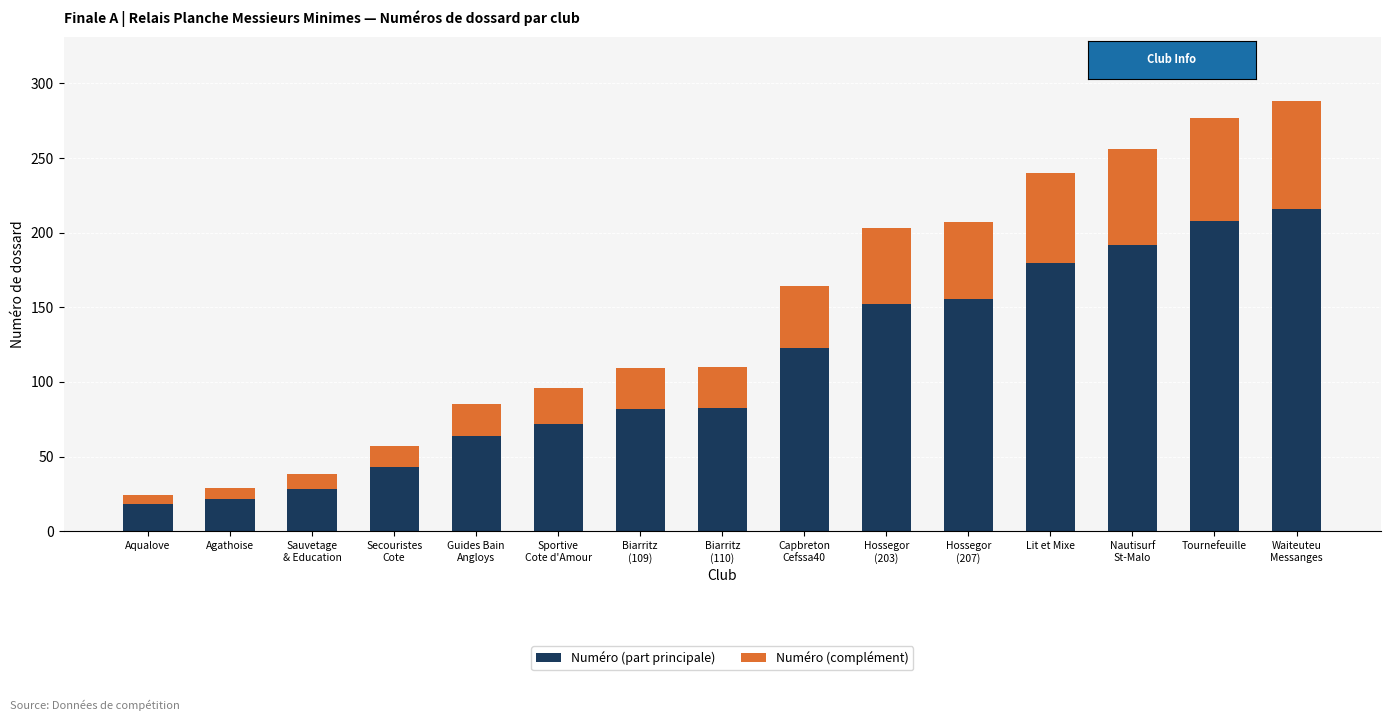

What is the lowest value of the Numéro (part principale) series?

18.0